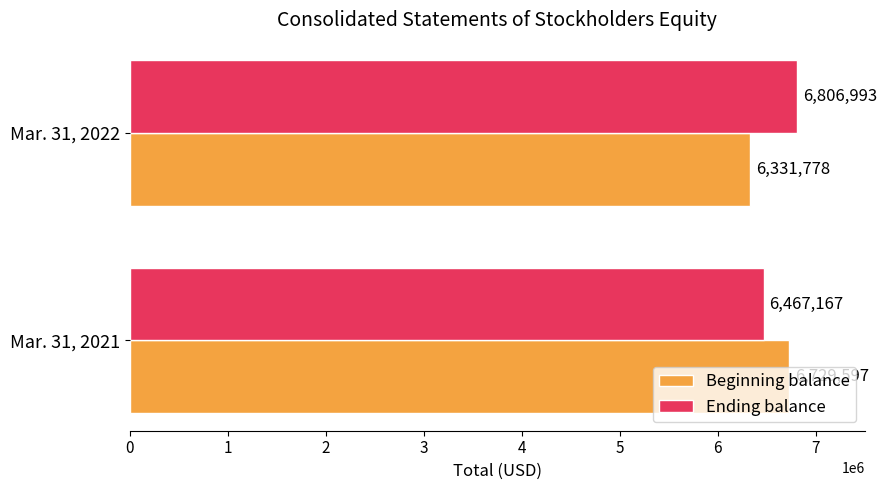

What are all the series names shown in the legend?

Beginning balance, Ending balance